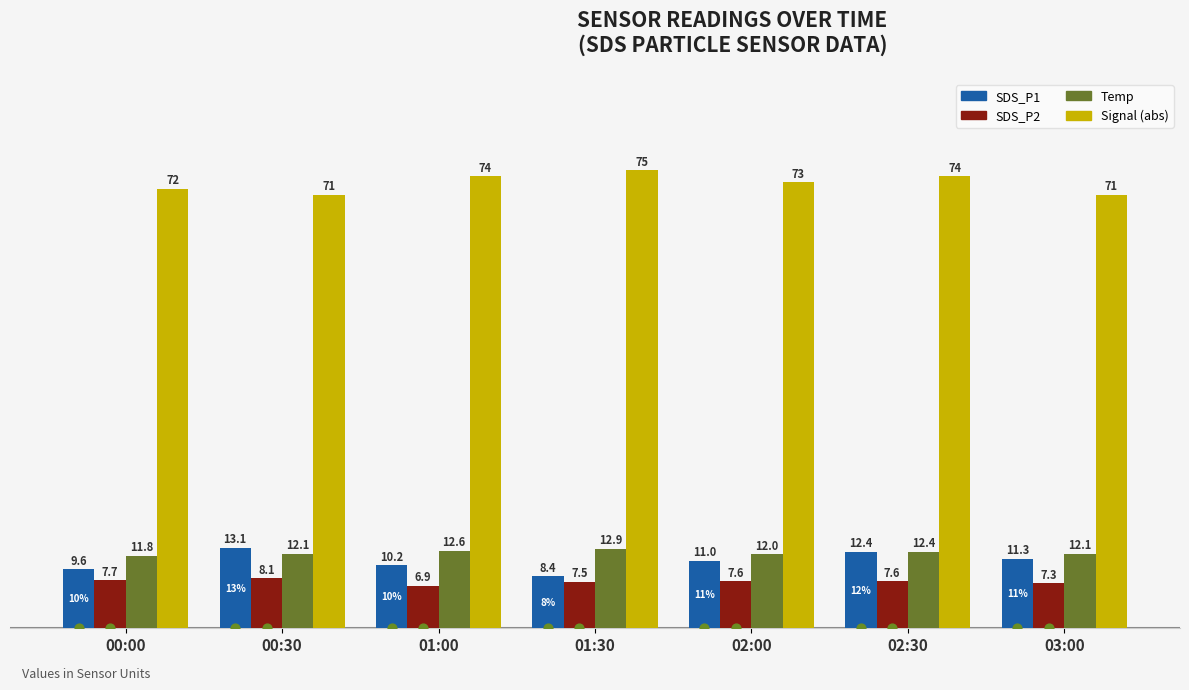

At which category is the sum across all series the highest?

02:30